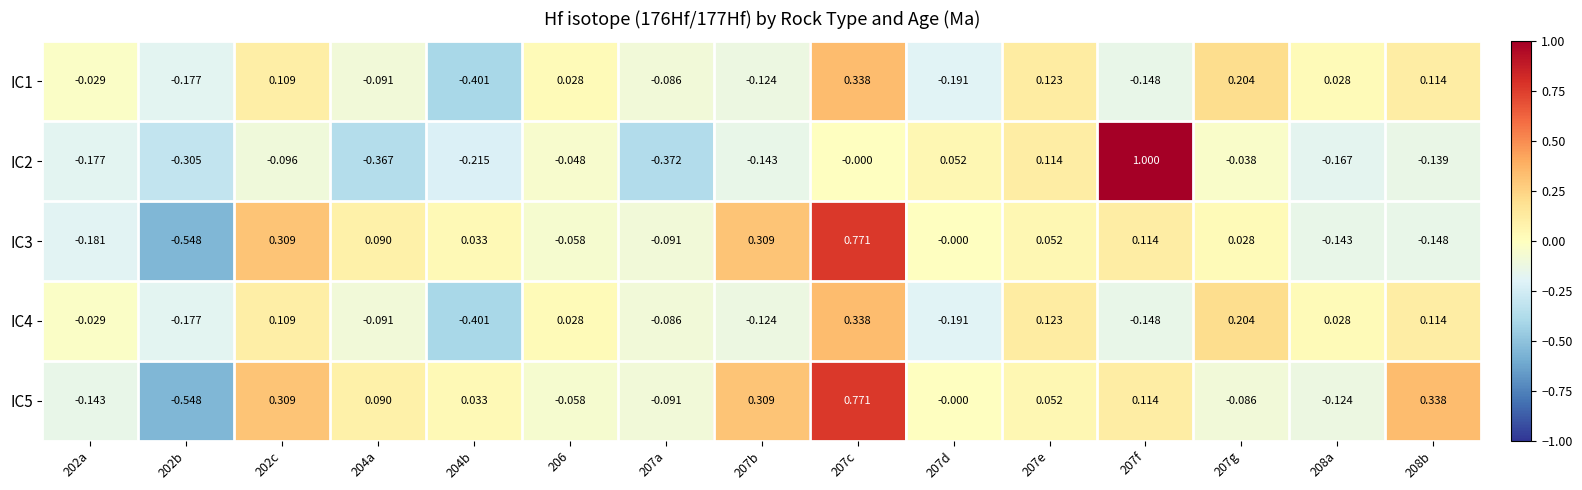

Is the value of IC2 at 207f greater than the value of IC5 at 207a?

Yes